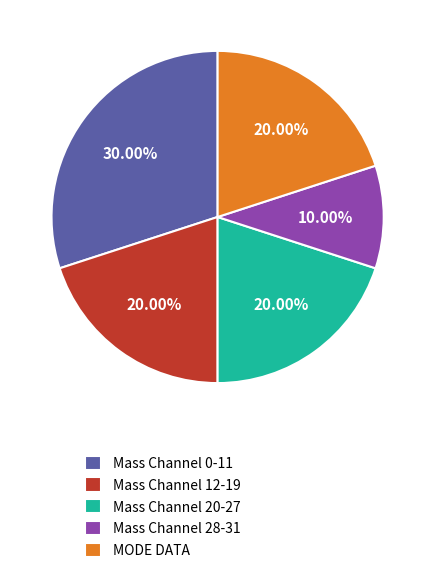

Is the sum of Mass Channel 20-27 and Mass Channel 28-31 greater than half?

No